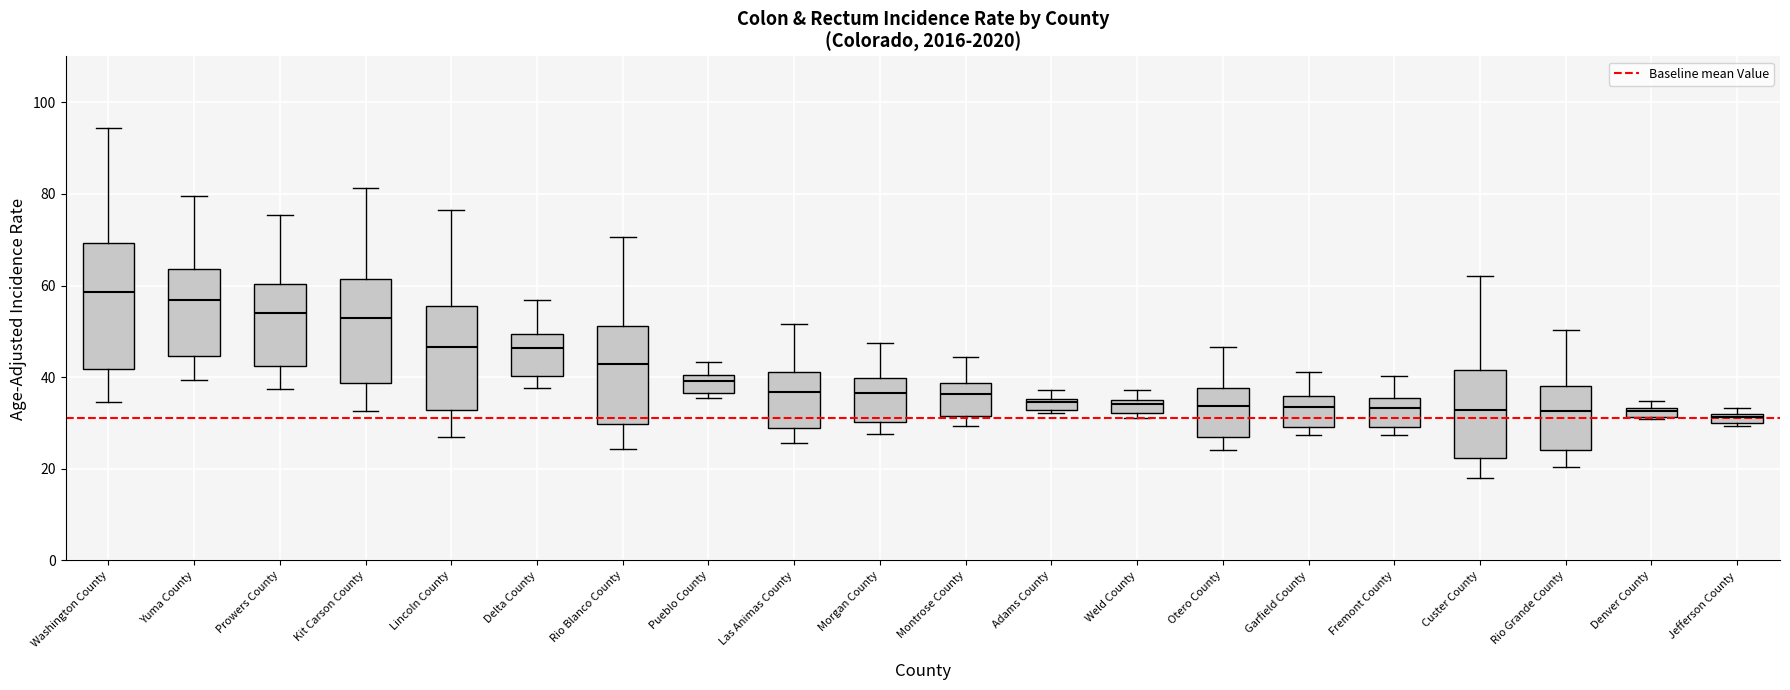

Where does the median line of the box for Prowers County sit on the y-axis? The values are not printed on the chart, so give them approximately, as read against the axis.

54